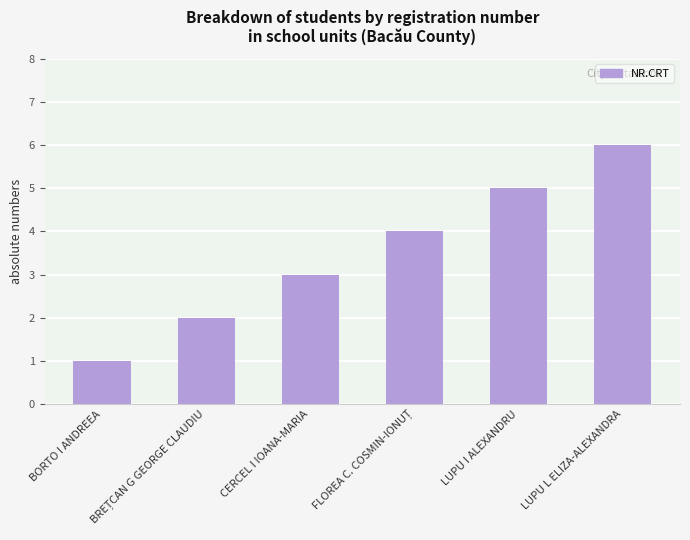

What is the greatest value displayed?

6